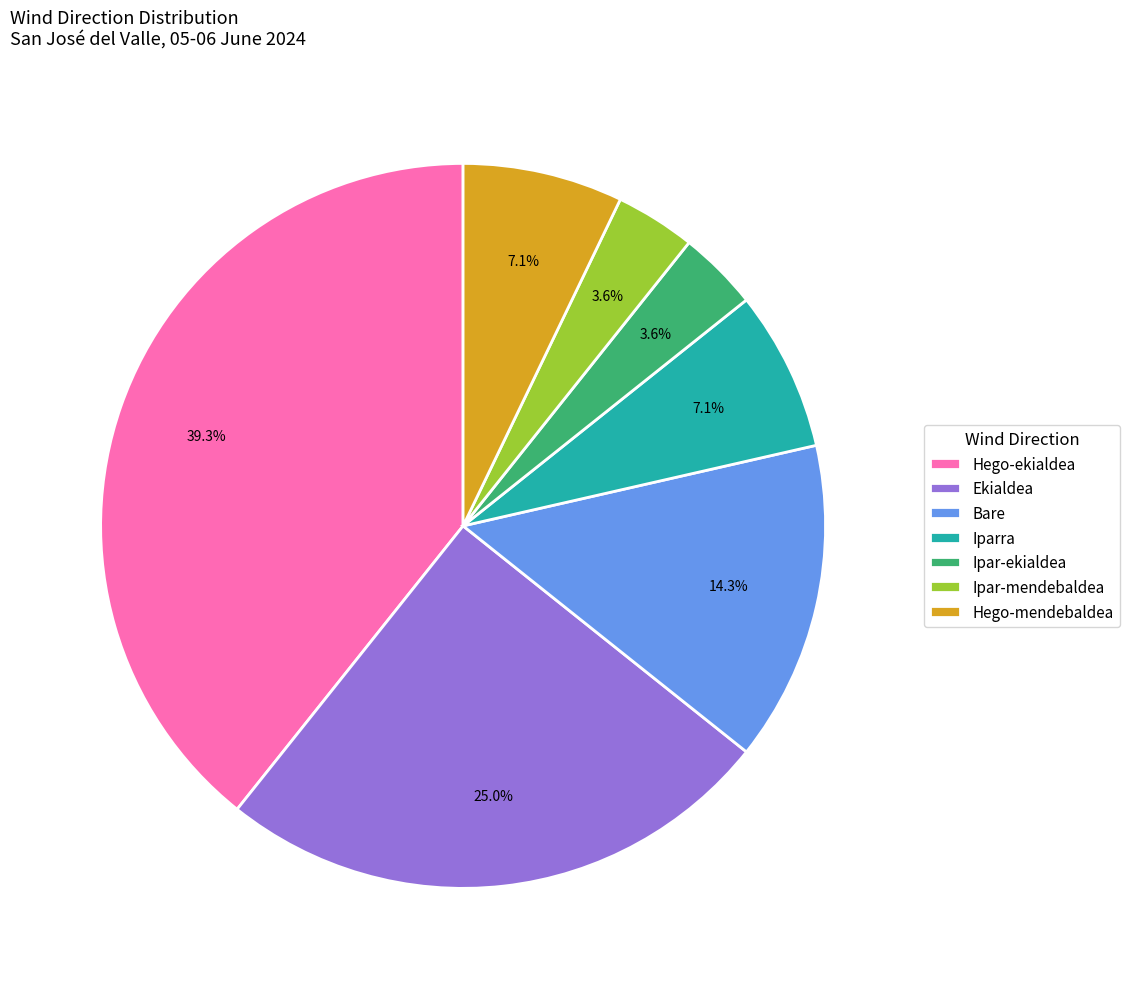

Combined, do Bare and Hego-ekialdea account for over 50%?

Yes